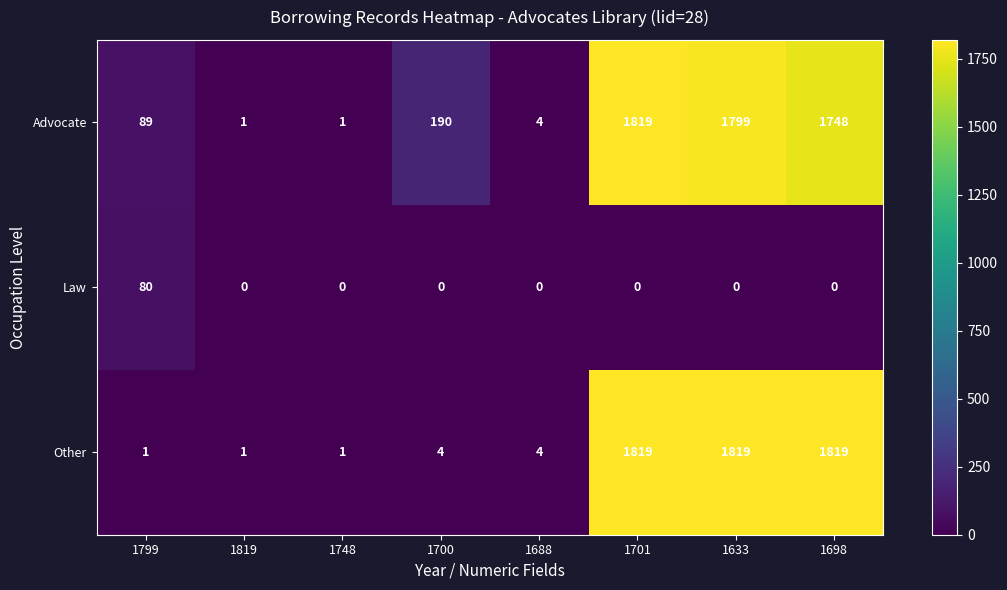

What is the approximate value of Advocate at 1698?

1748